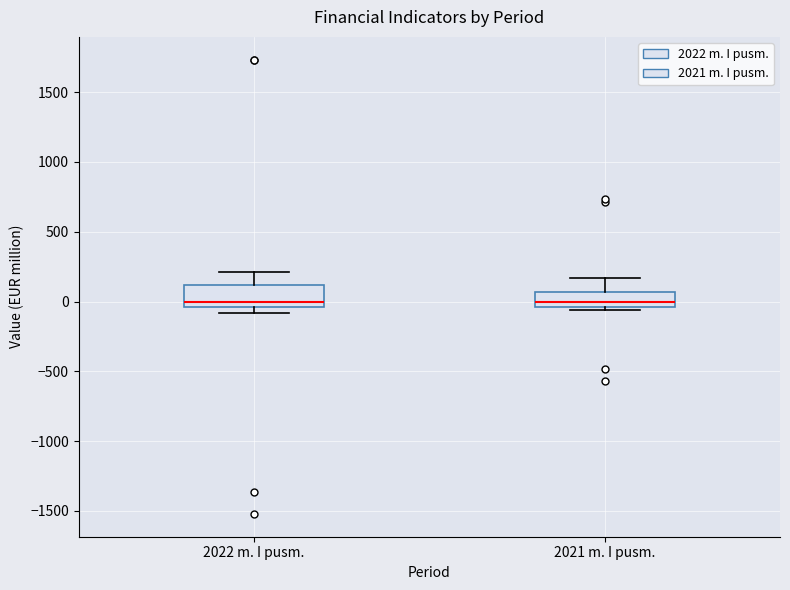

Reading left to right, read every box against the y-axis: the position of its median line, the range the box covers, and the ends of its whiskers. The values are not printed on the chart, so give them approximately, as read against the axis.

2022 m. I pusm.: median 0, box -50 to 100, whiskers -100 to 200
2021 m. I pusm.: median 0, box -50 to 50, whiskers -50 (just below the box's lower edge) to 150